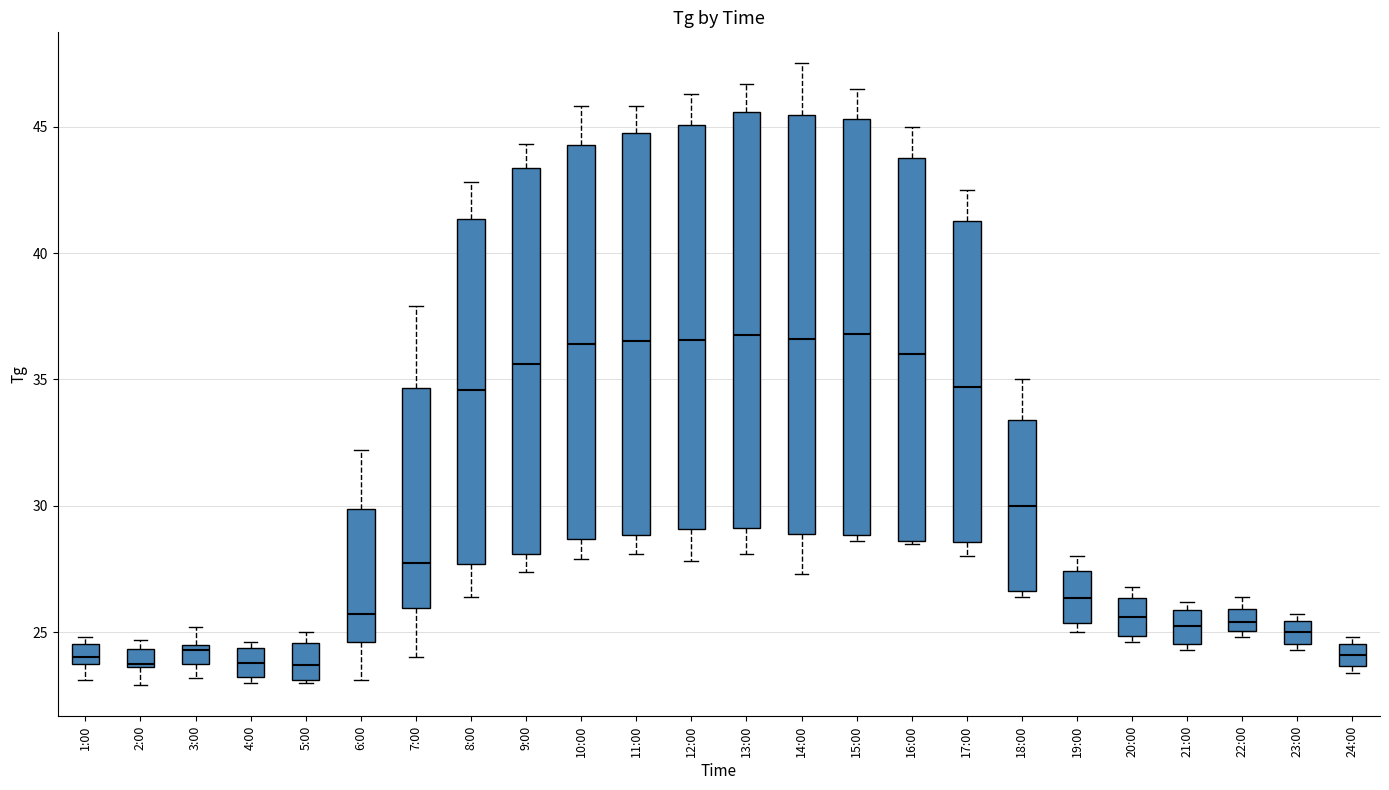

Where is the lower edge of the box for 13:00 on the y-axis? The values are not printed on the chart, so give them approximately, as read against the axis.

29.0